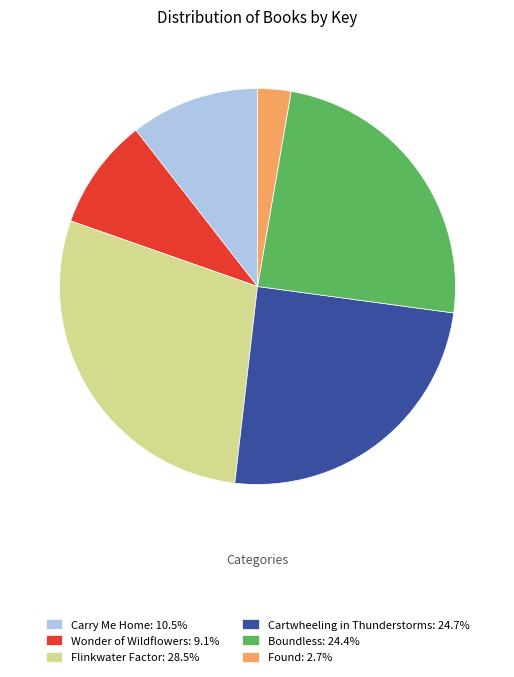

True or false: Carry Me Home accounts for 11% of the total.

True